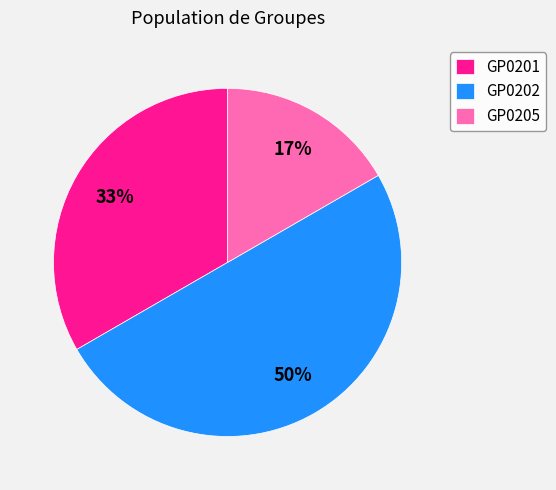

What is the largest slice in the pie chart?

GP0202